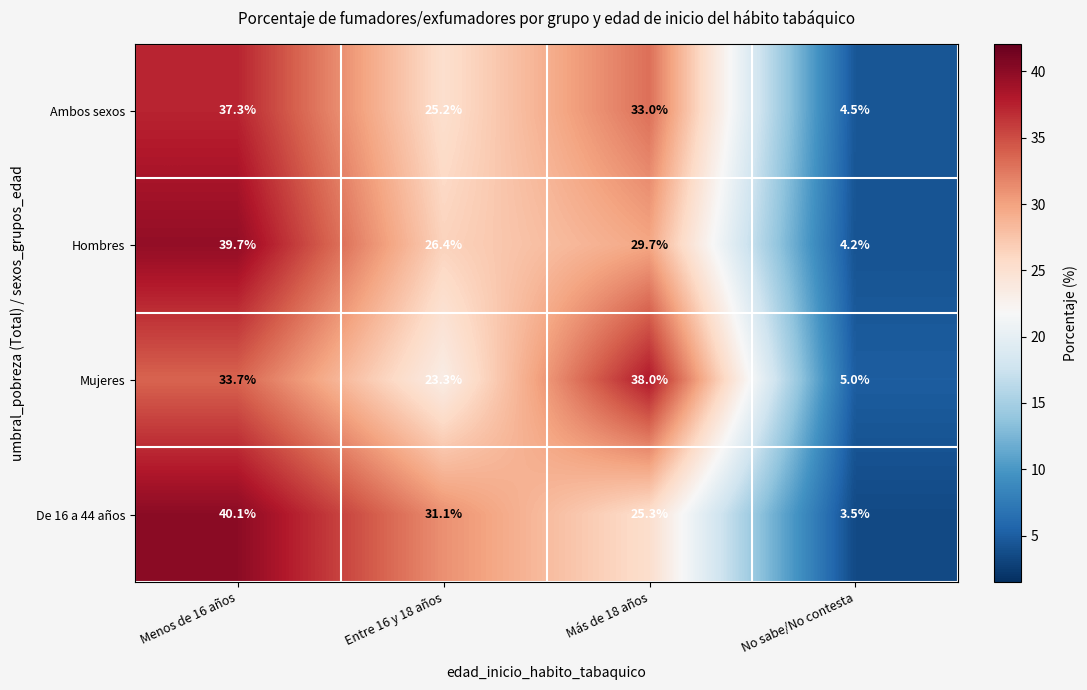

Reading left to right, extract all data points from this chart.

Ambos sexos: Menos de 16 años=37.3	Entre 16 y 18 años=25.2	Más de 18 años=33.0	No sabe/No contesta=4.5
Hombres: Menos de 16 años=39.7	Entre 16 y 18 años=26.4	Más de 18 años=29.7	No sabe/No contesta=4.2
Mujeres: Menos de 16 años=33.7	Entre 16 y 18 años=23.3	Más de 18 años=38.0	No sabe/No contesta=5.0
De 16 a 44 años: Menos de 16 años=40.1	Entre 16 y 18 años=31.1	Más de 18 años=25.3	No sabe/No contesta=3.5